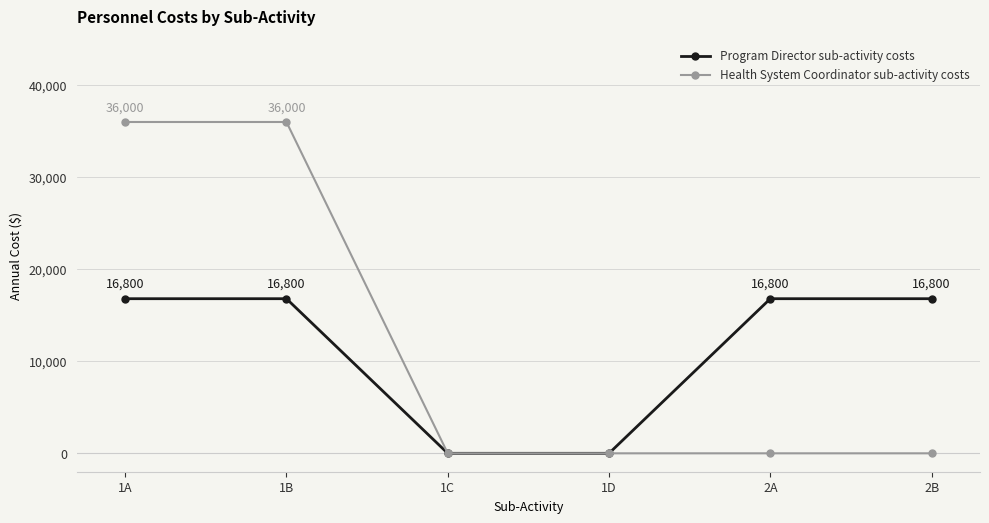

The value of Program Director sub-activity costs at 1A is 22738. True or false?

False